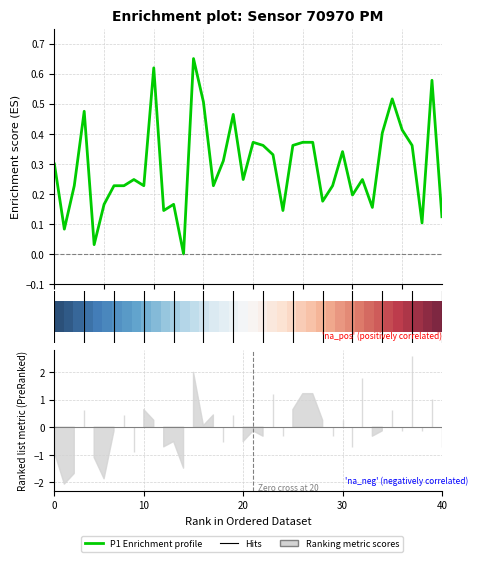

At how many categories does at least one series exceed 0?

40